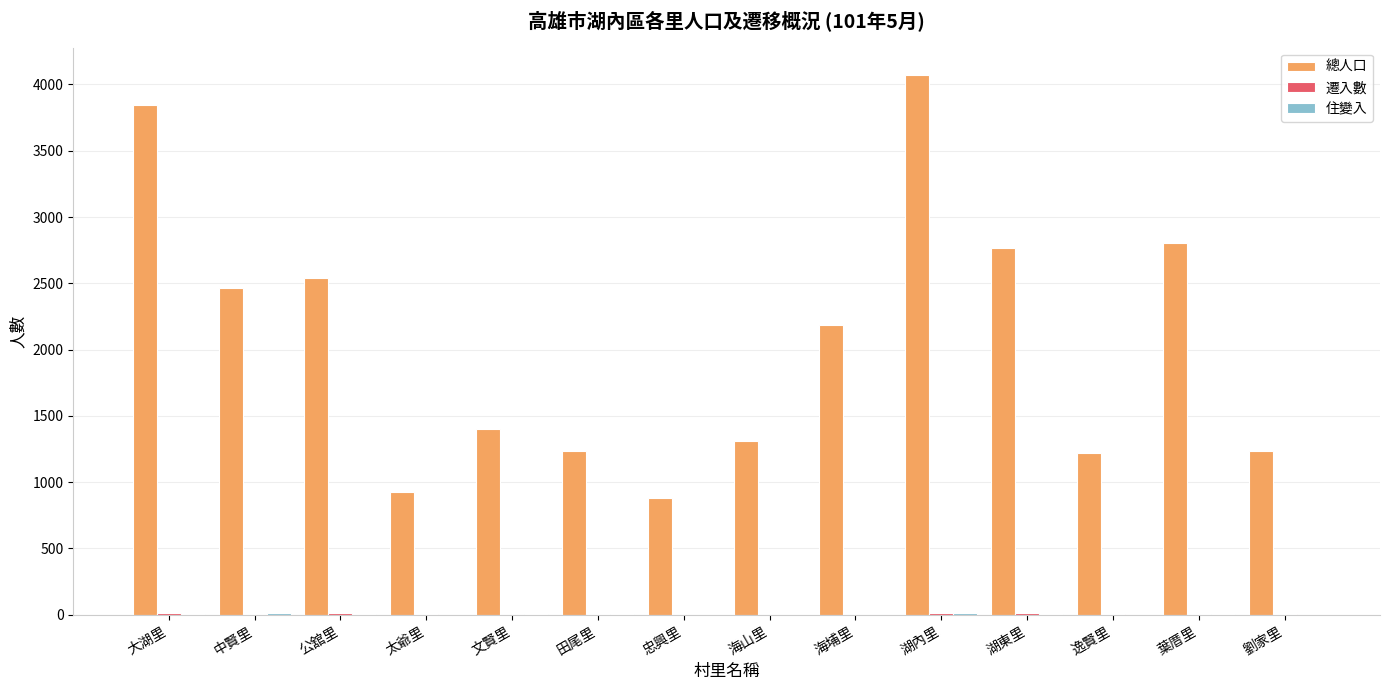

Count the number of data series in this chart.

3